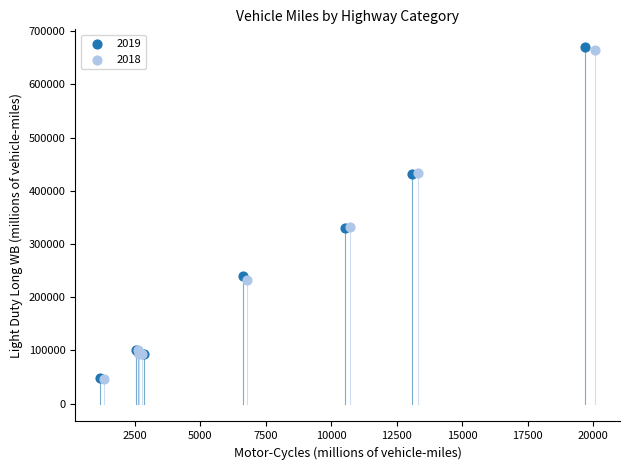

Which series has the largest Y range (max minus min)?

2019